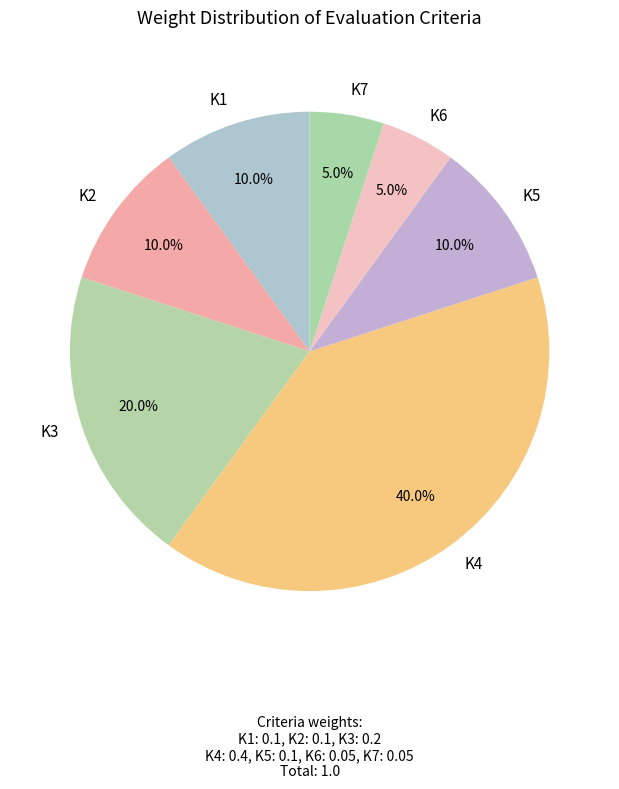

To the nearest percent, what percentage of the pie is K3?

20%